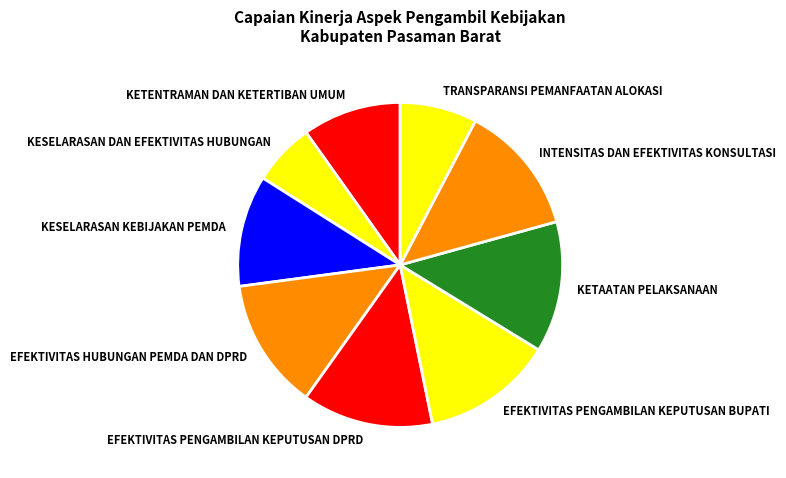

Combined, do TRANSPARANSI PEMANFAATAN ALOKASI and KETENTRAMAN DAN KETERTIBAN UMUM account for over 50%?

No